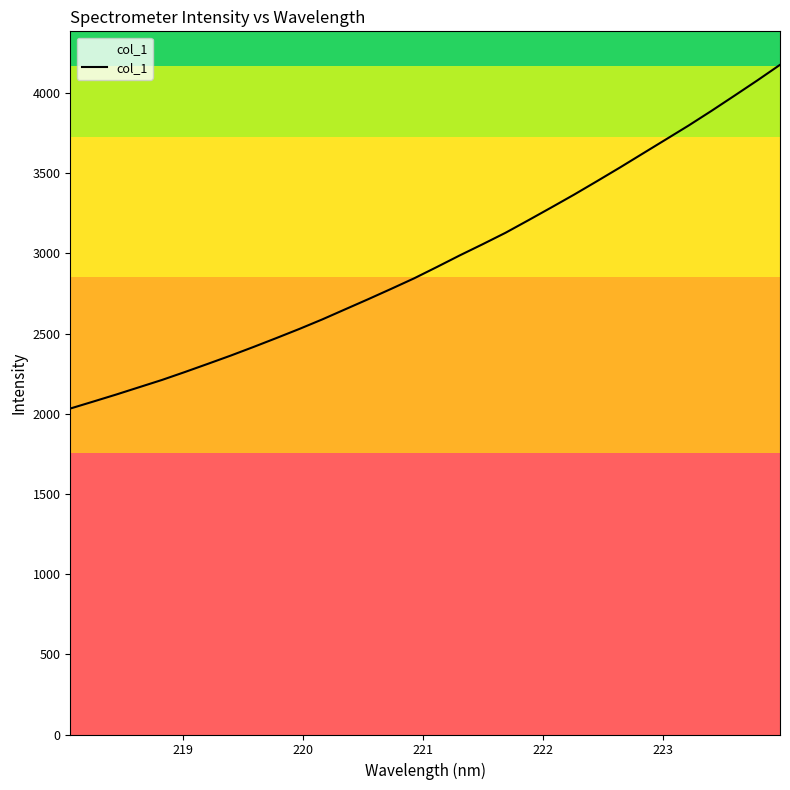

Does the chart display data point markers on the line(s)?

No